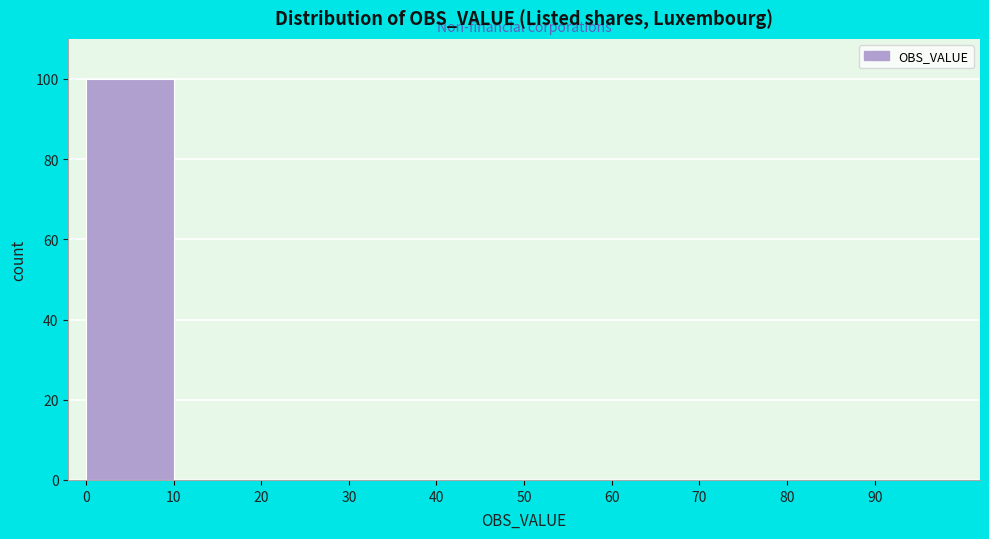

Reading left to right, list every bar in this chart as the range it spans on the x-axis followed by its height. The values are not printed on the chart, so give them approximately, as read against the axis.

0 to 10: 100
10 to 20: 0
20 to 30: 0
30 to 40: 0
40 to 50: 0
50 to 60: 0
60 to 70: 0
70 to 80: 0
80 to 90: 0
90 to 100: 0